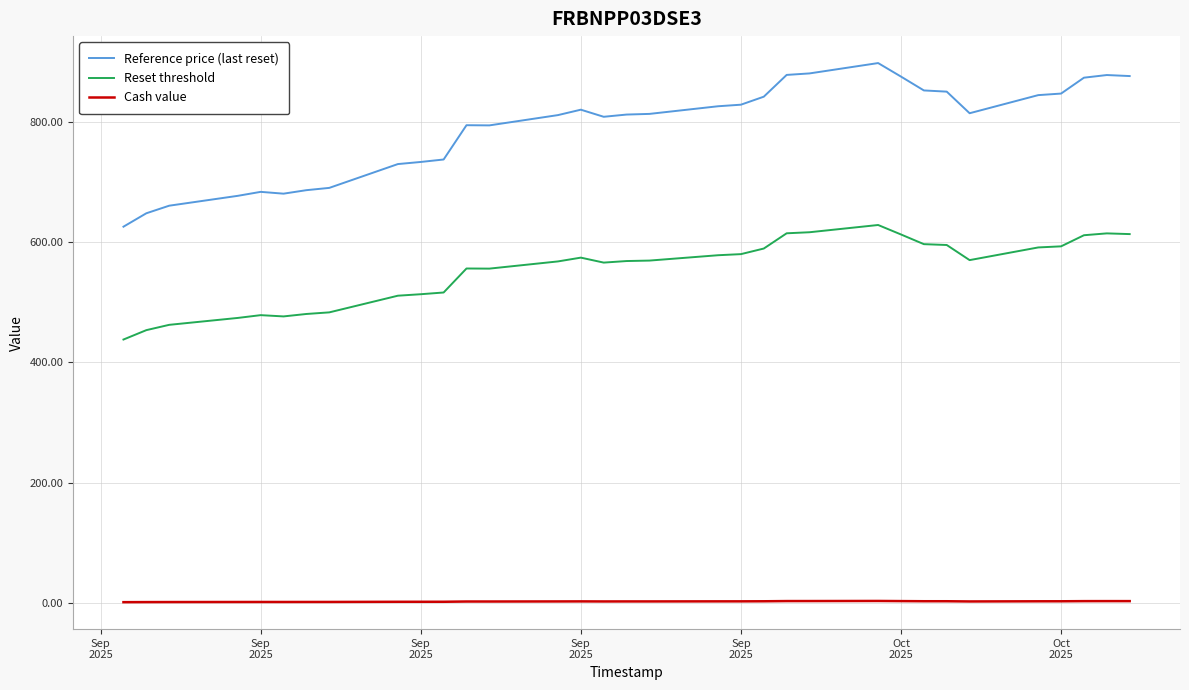

At which label does Reset threshold reach its minimum?

Sep
2025